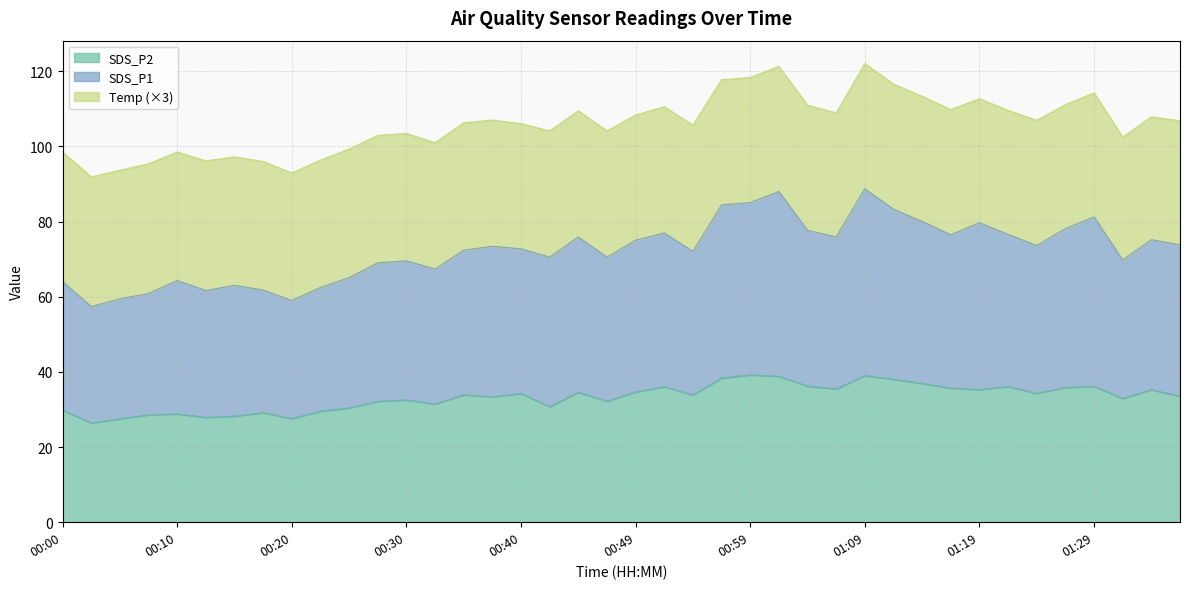

What is the maximum value for SDS_P2?

39.2